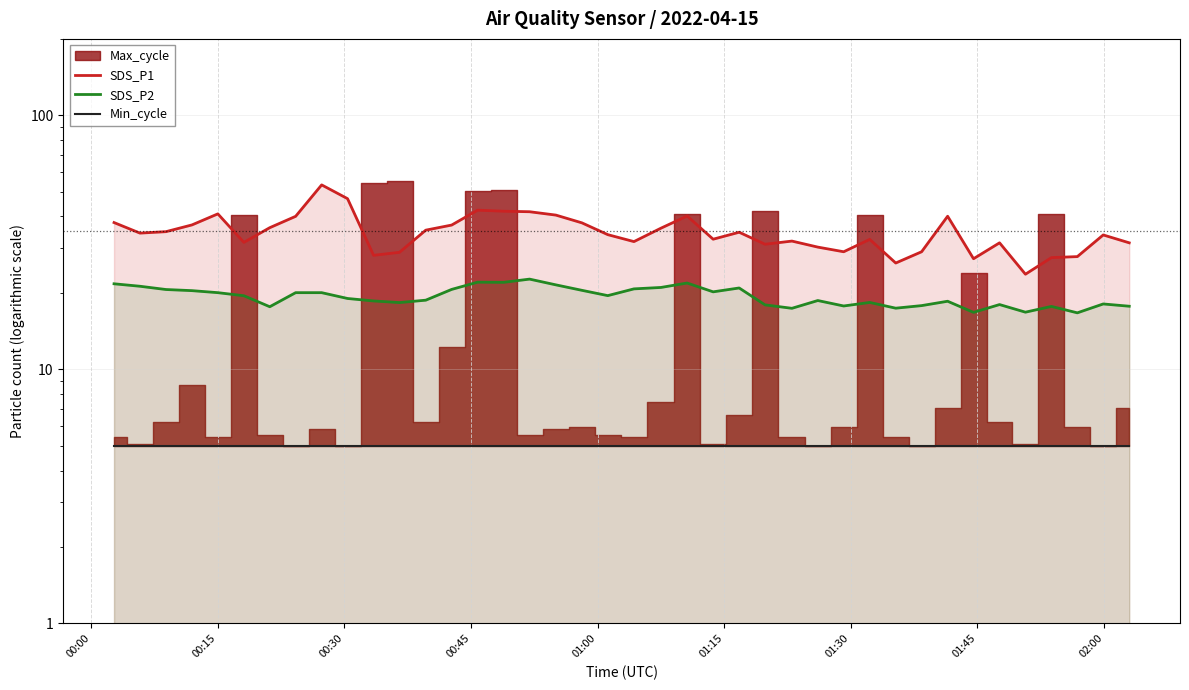

True or false: SDS_P1 and SDS_P2 intersect in this chart.

False